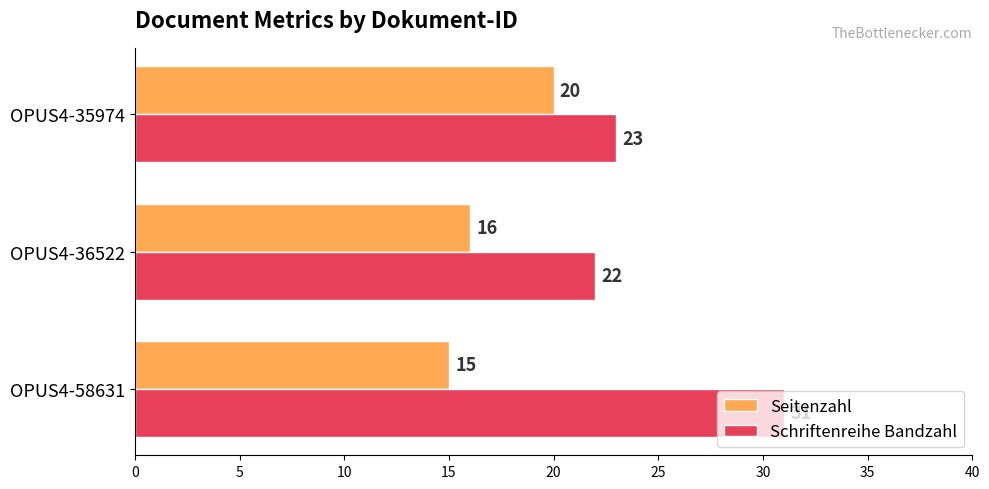

How many Schriftenreihe Bandzahl values are between 22 and 31?

3